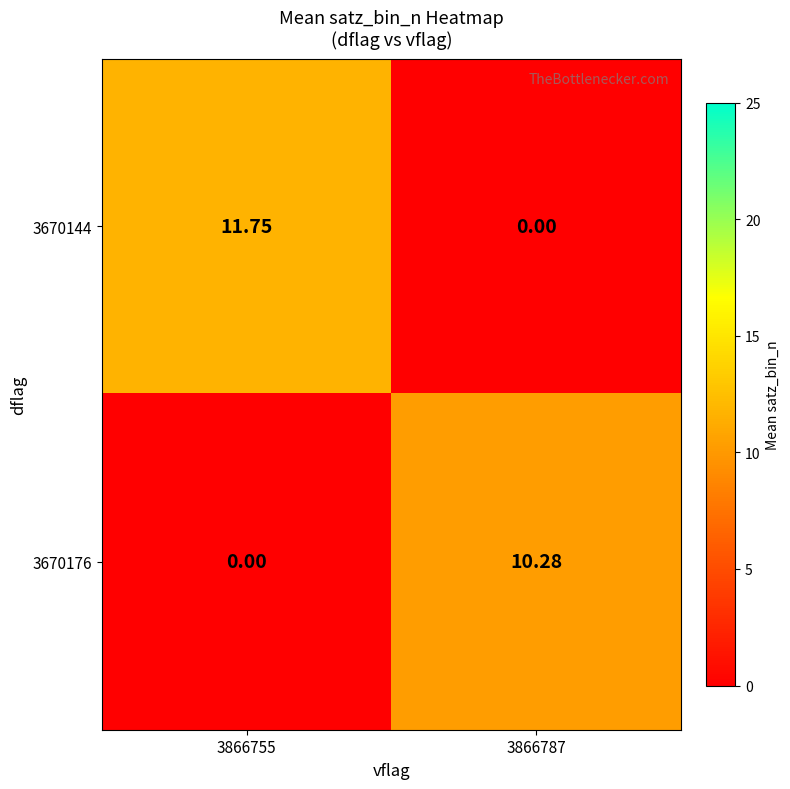

Is the value of 3670144 at 3866787 greater than the value of 3670176 at 3866787?

No